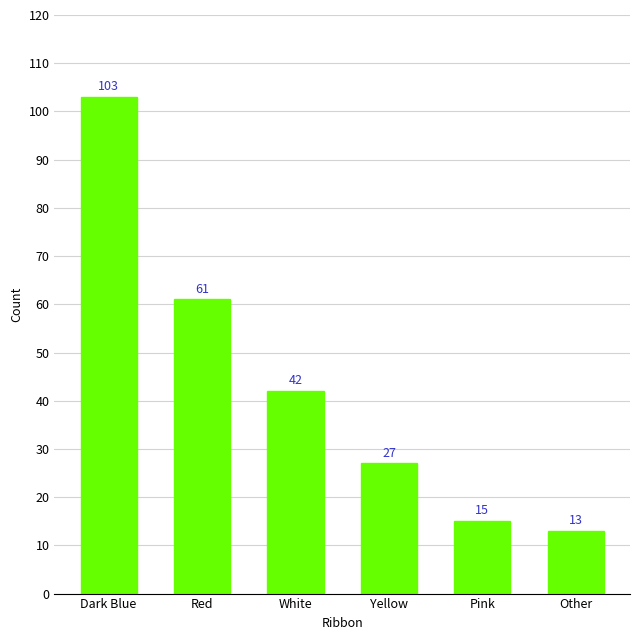

What value does the data have at Other, to the nearest 5?

15